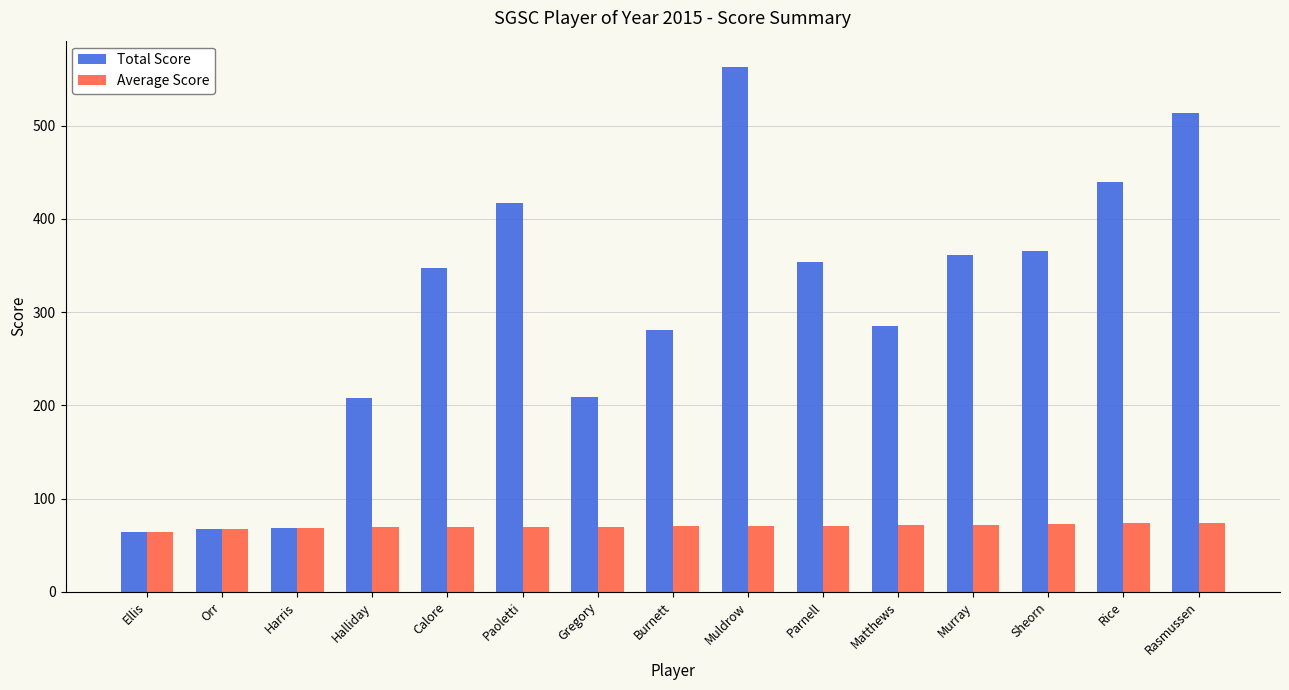

How many bars are there in each group?

2